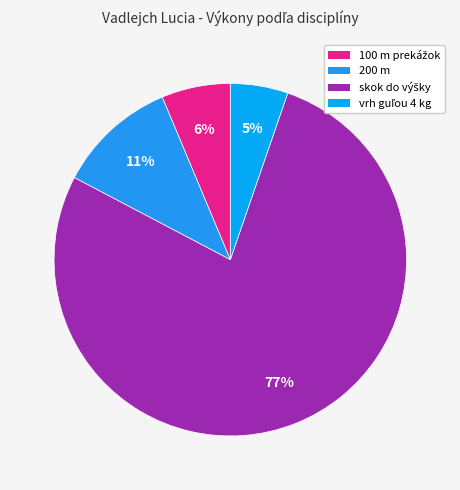

Count the number of slices in the pie.

4